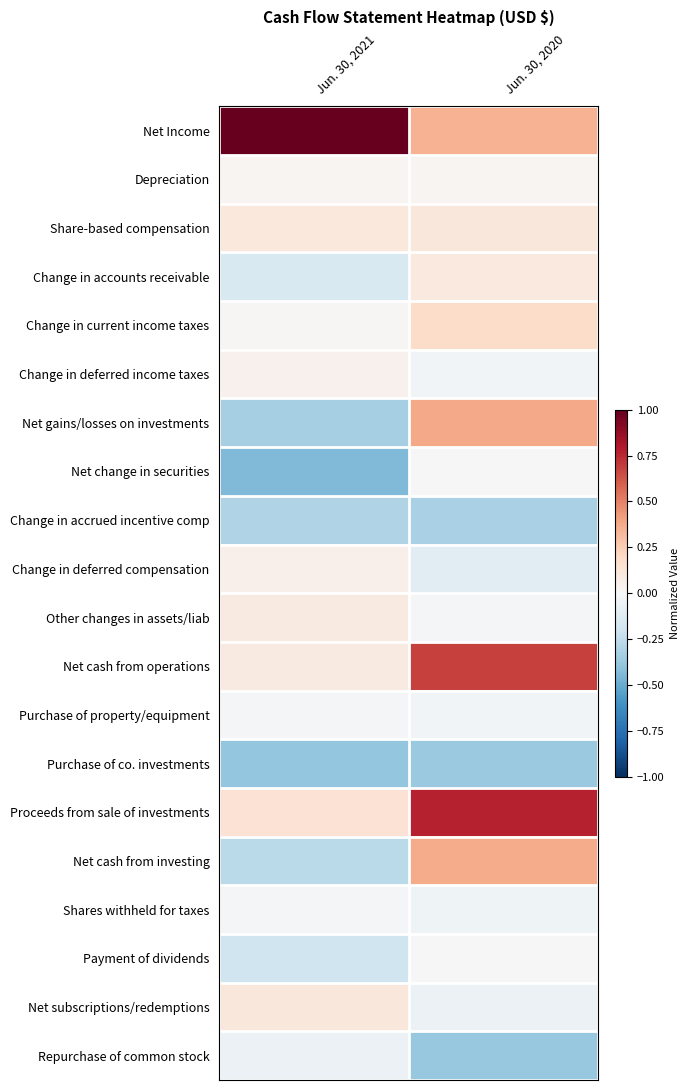

Between Jun. 30, 2021 and Jun. 30, 2020, which is larger?

Jun. 30, 2021